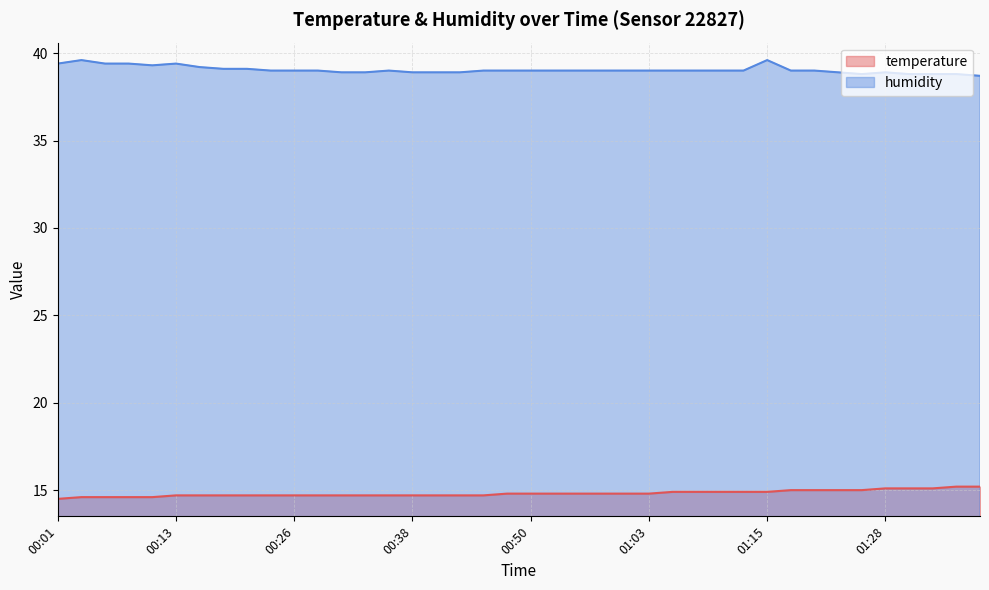

How many categories are shown in the chart?

40